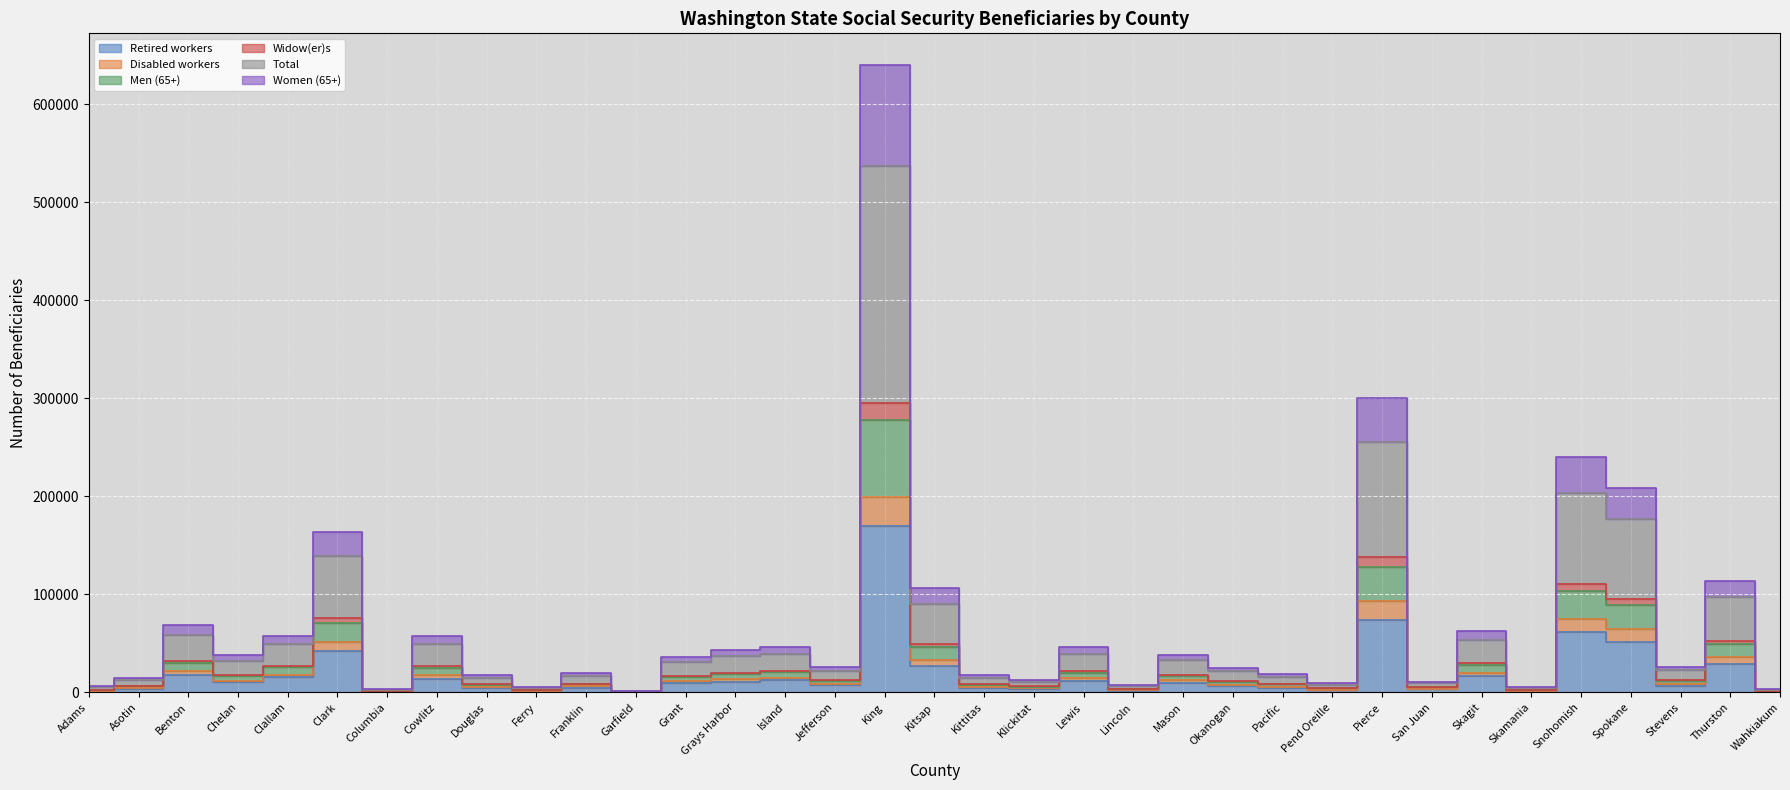

Where does the Men (65+) series first go above 11785?

Benton